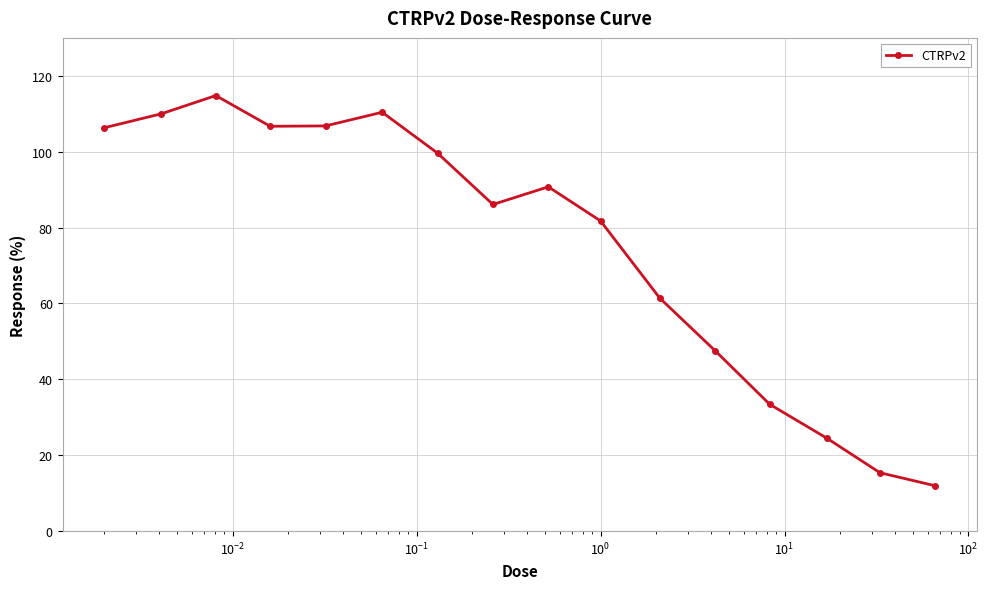

How many distinct data groups are displayed?

1